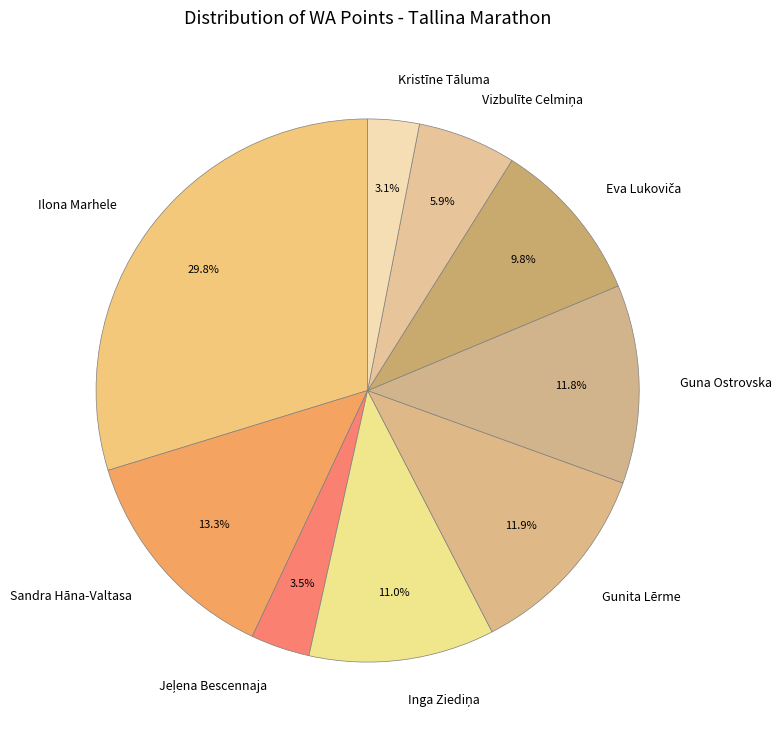

Combined, do Guna Ostrovska and Gunita Lērme account for over 50%?

No